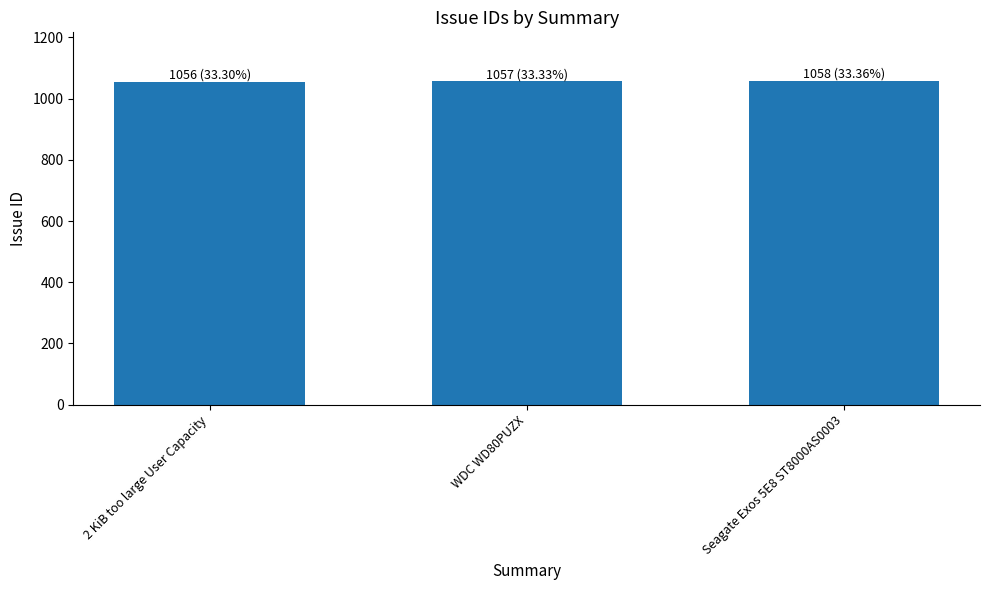

What position from the right is Seagate Exos 5E8 ST8000AS0003?

1